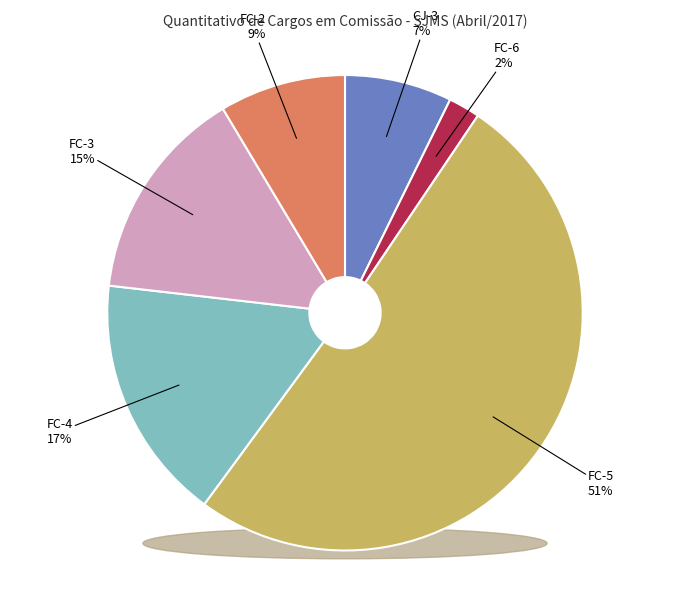

To the nearest percent, what percentage of the pie is CJ-3?

7%